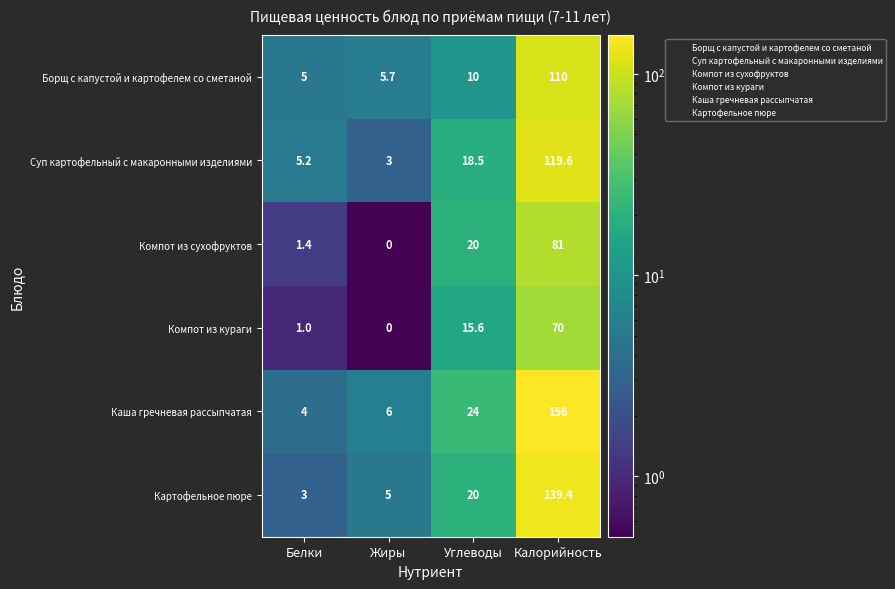

True or false: Картофельное пюре has a value of 3.0 at Белки.

True